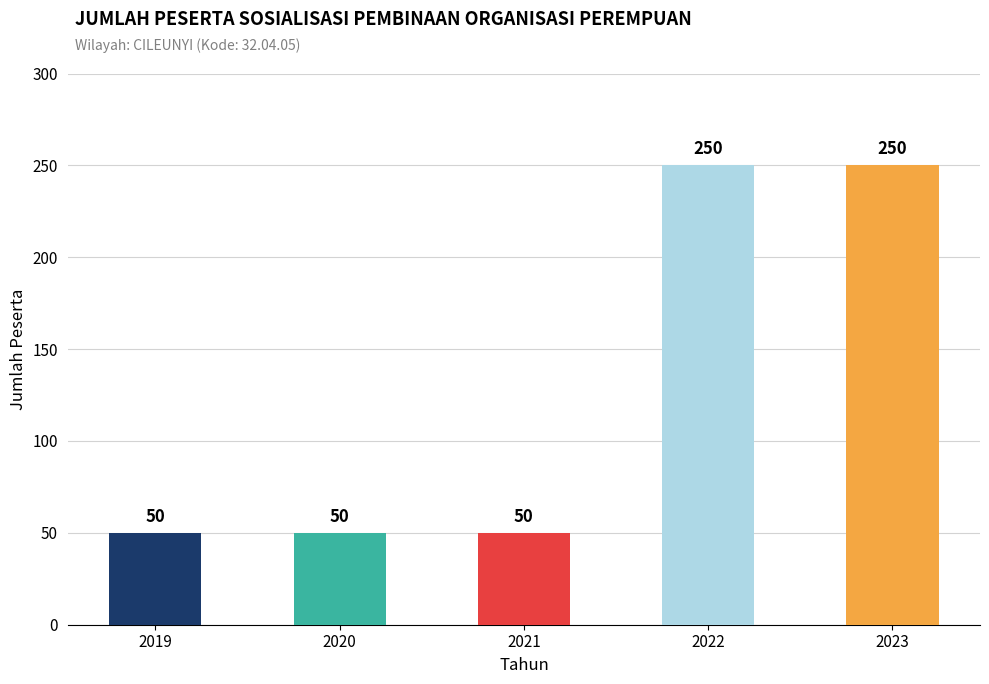

What is the minimum value shown in the chart?

50